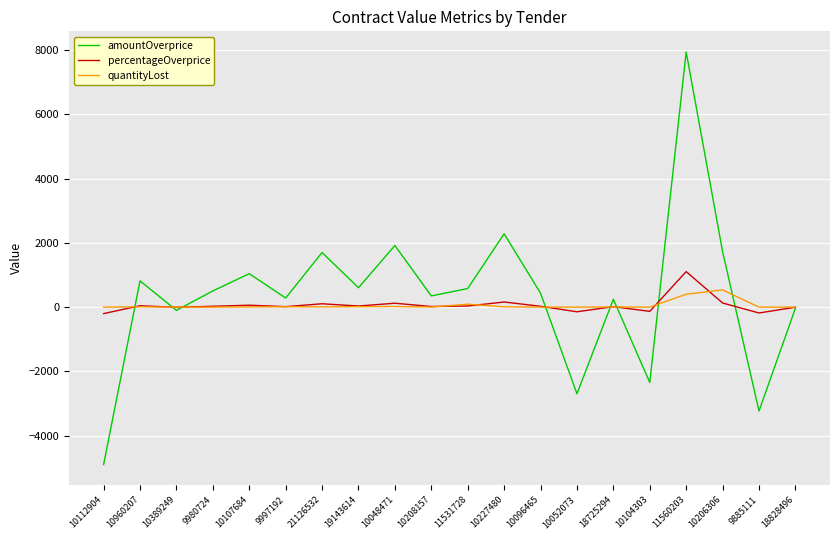

What is the average value of the quantityLost series?

56.2